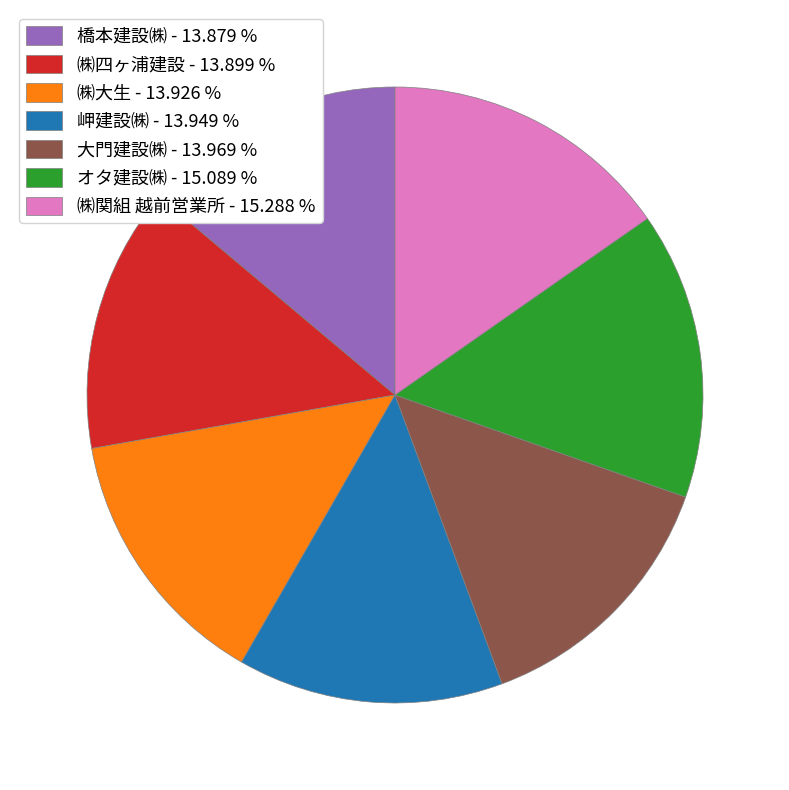

Approximately how many times larger is the value at ㈱四ヶ浦建設 - 13.899 % compared to ㈱大生 - 13.926 %?

1.0